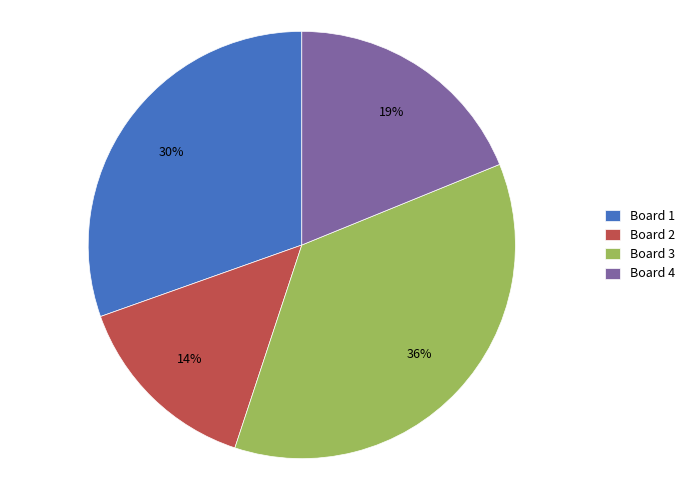

The Board 3 slice represents 28% of the pie. True or false?

False